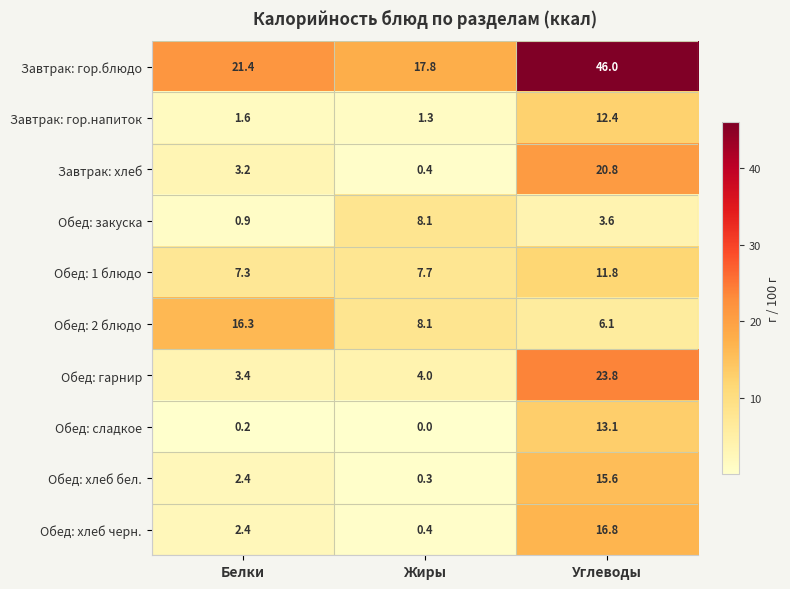

Where does the Обед: хлеб черн. series first go above 2?

Белки